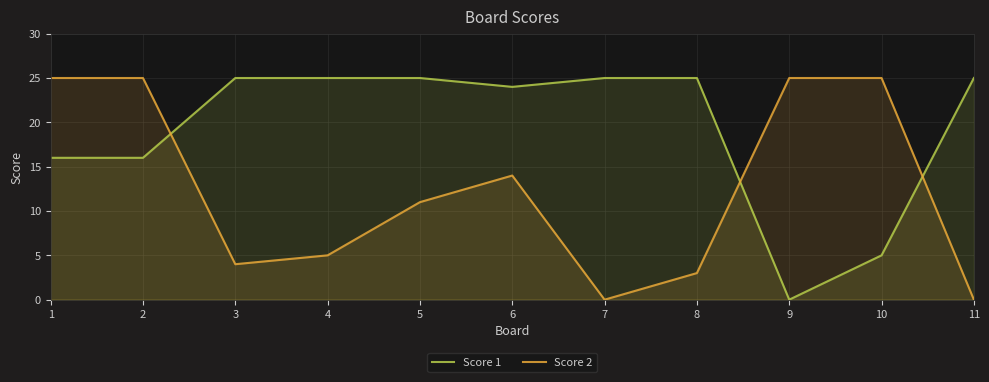

At how many categories does at least one series exceed 8?

11